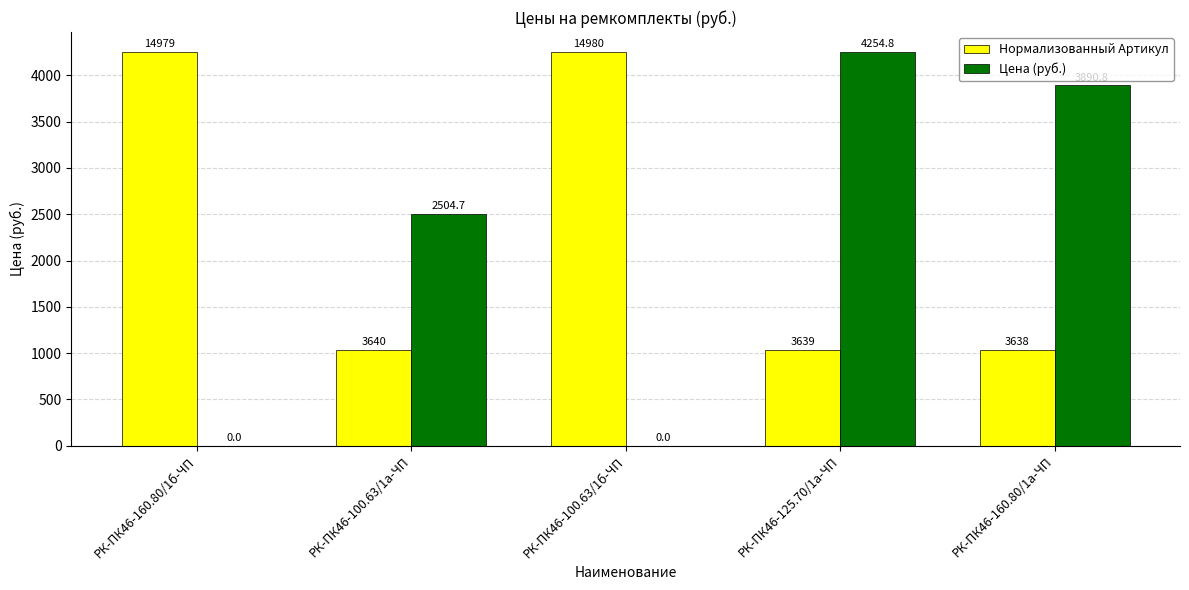

Which category has the highest value in the Нормализованный Артикул series?

РК-ПК46-100.63/1б-ЧП